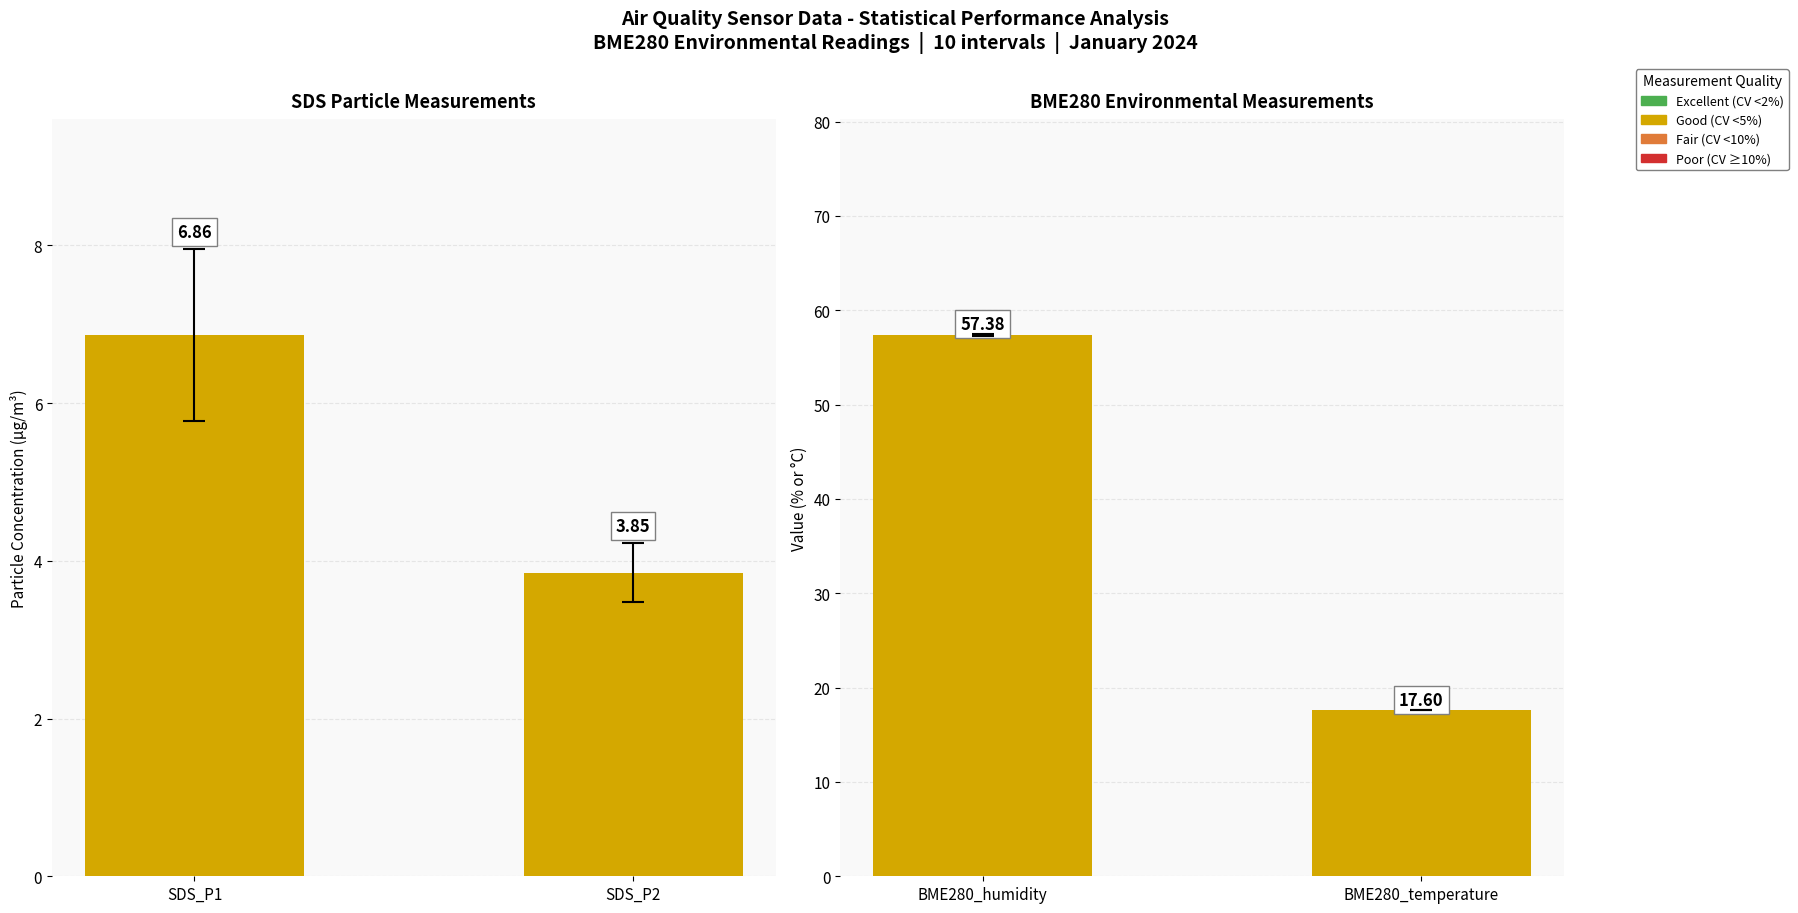

What is the value of the SDS Particle μg/m³ bar at the 2nd from the left?

3.8